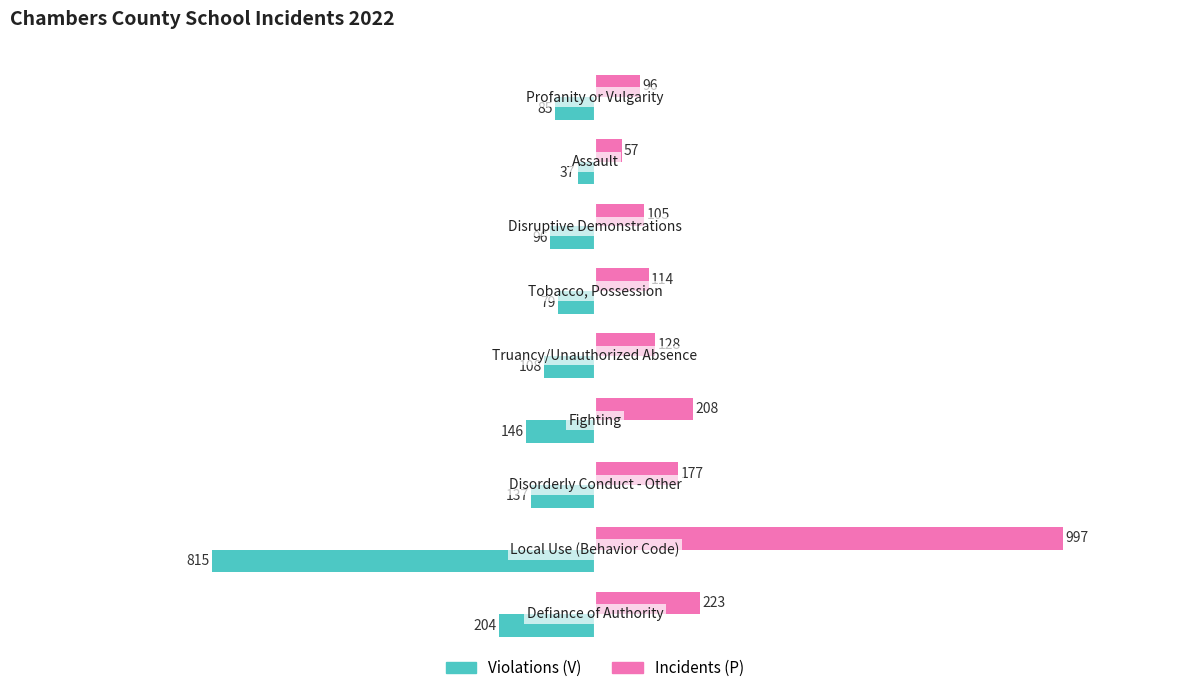

Rank the series by their average value, from highest to lowest.

Incidents (P), Violations (V)